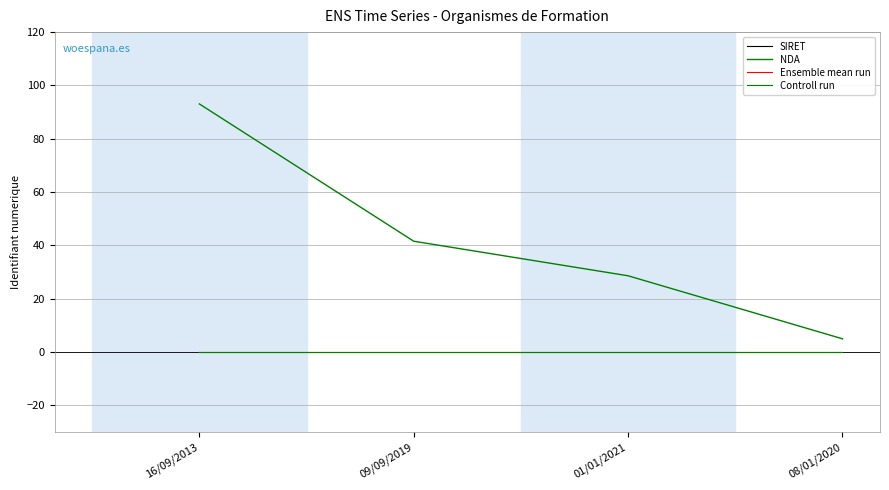

What is the difference between the highest and lowest values at 16/09/2013?

79868.3